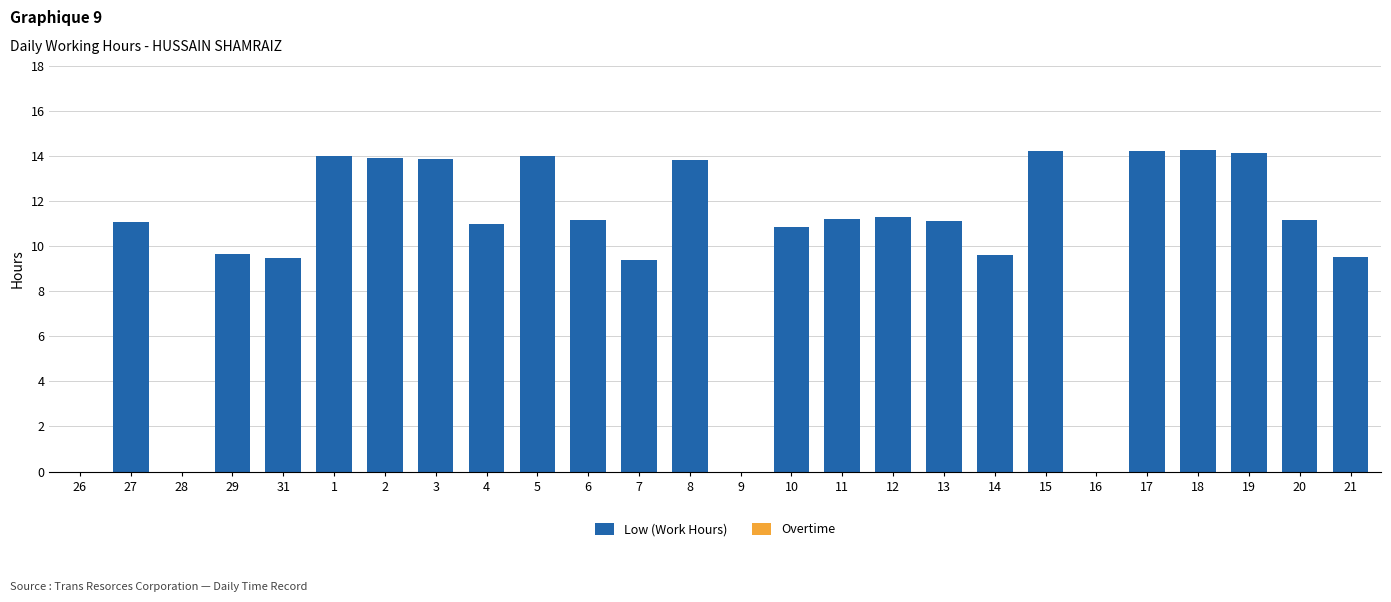

True or false: the data shows 16.7 at 13.

False